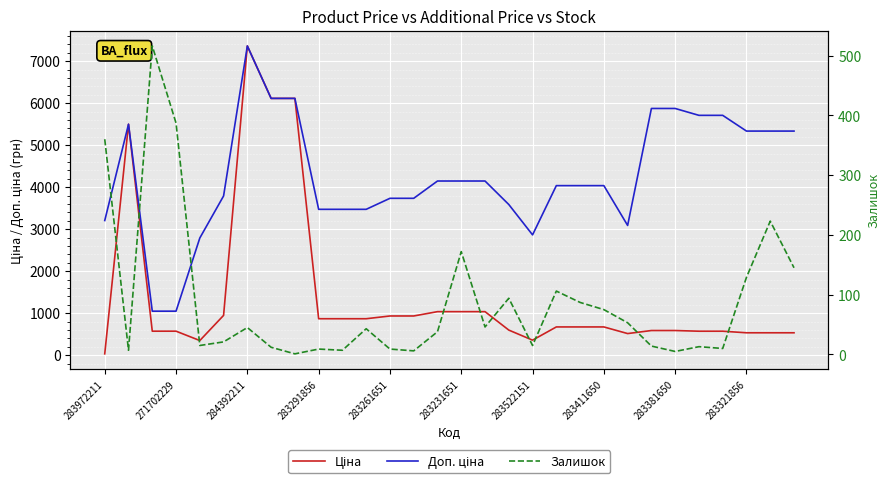

Which label corresponds to the smallest value in the chart?

283381650